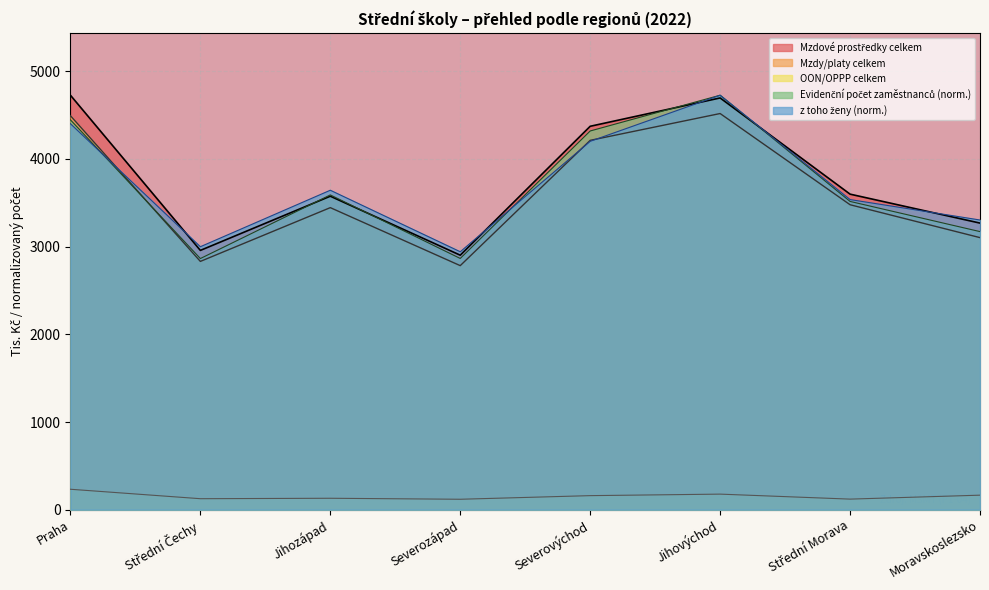

What is the sum of the Mzdové prostředky celkem values at Jihozápad and Moravskoslezsko?

6844.4